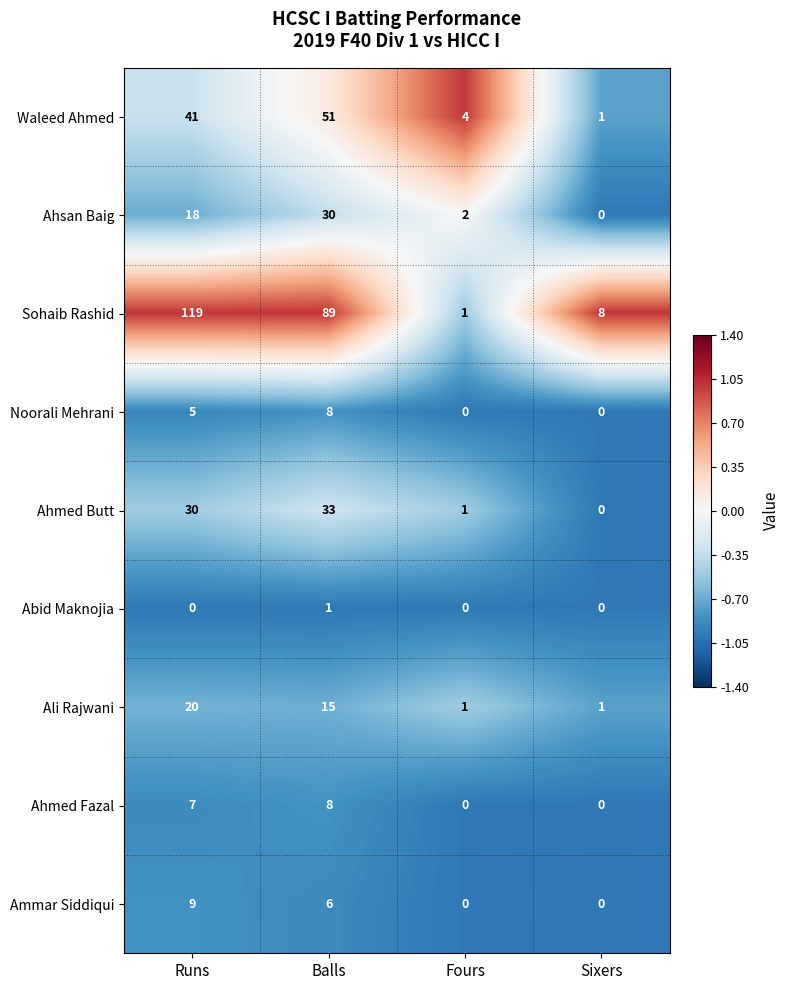

At how many categories does at least one series exceed 0?

4